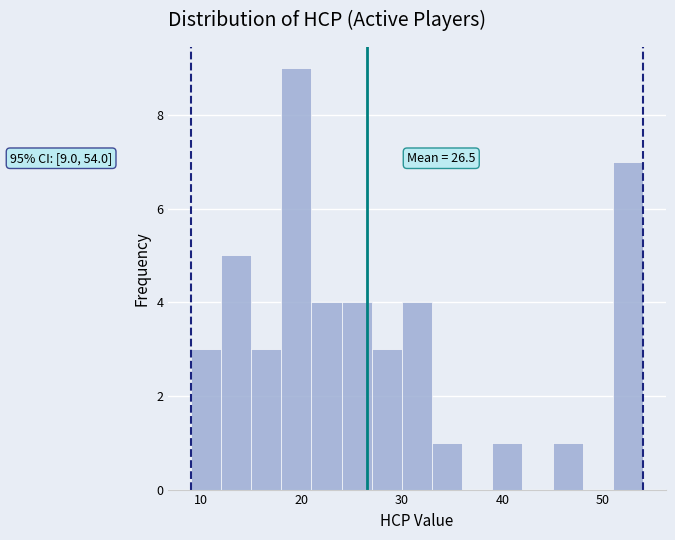

Around what value on the x-axis is the tallest bar? Give the approximate position of its centre, as read against the axis.

20